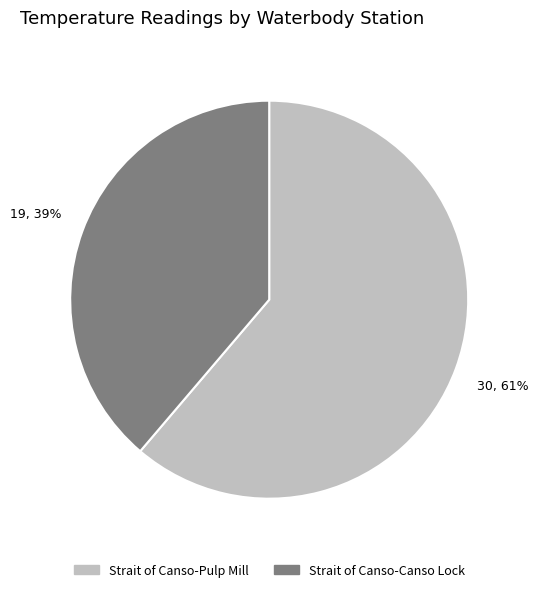

What is the smallest slice in the pie chart?

Strait of Canso-Canso Lock